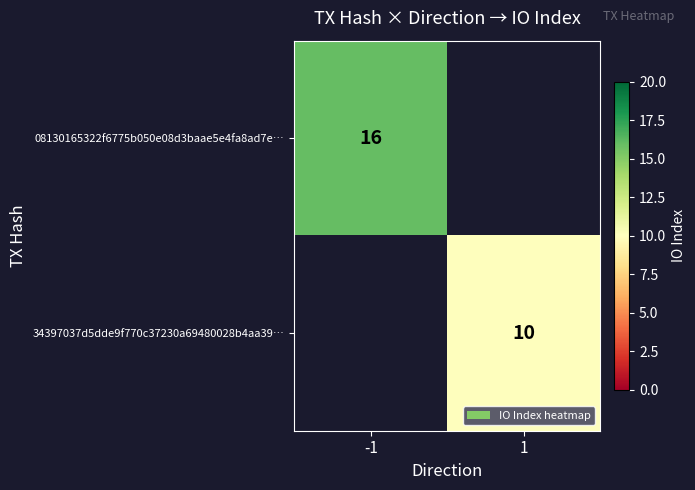

Between 1 and -1, which is larger?

-1